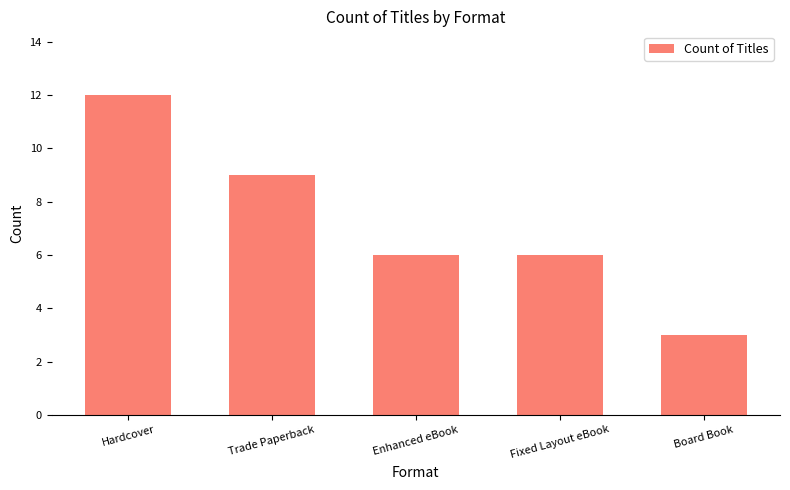

What is the minimum value shown in the chart?

3